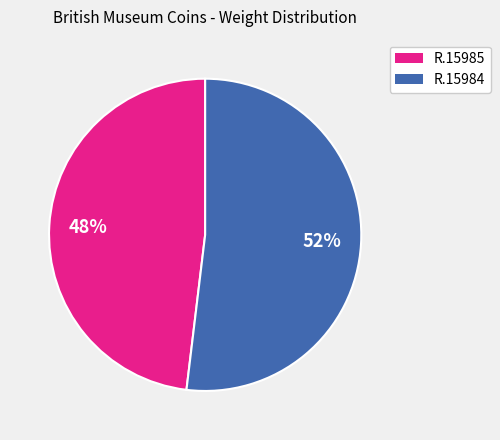

How many segments does this pie chart have?

2